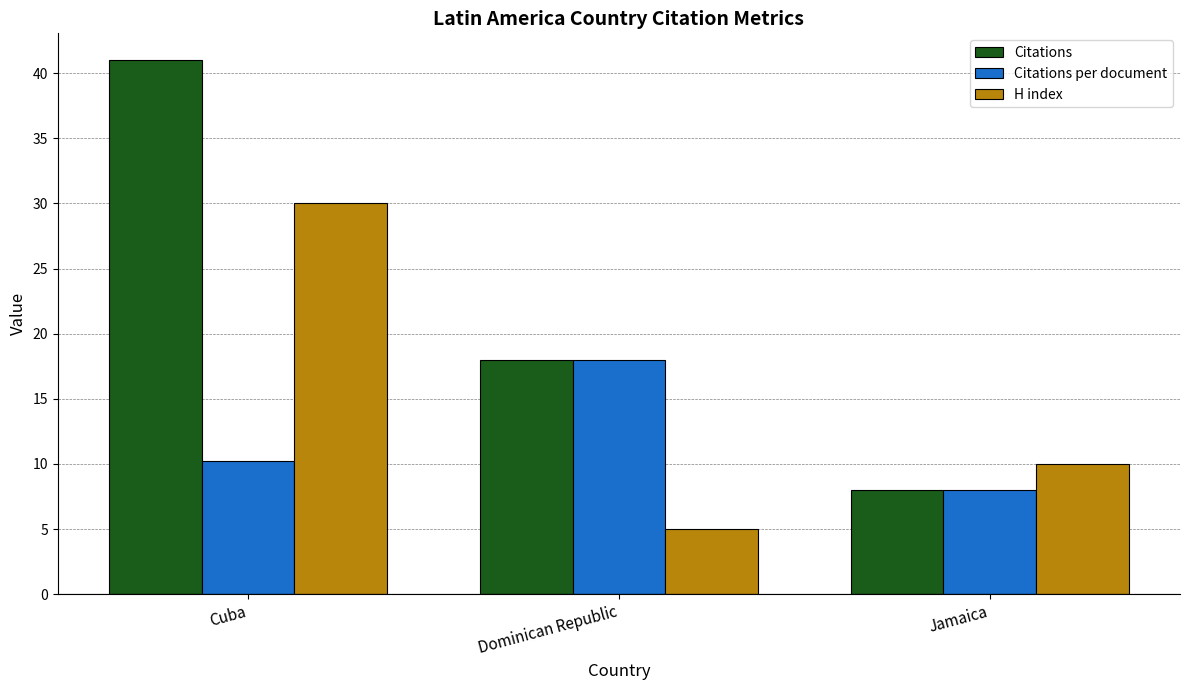

What is the sum of the H index values at Cuba and Dominican Republic?

35.0